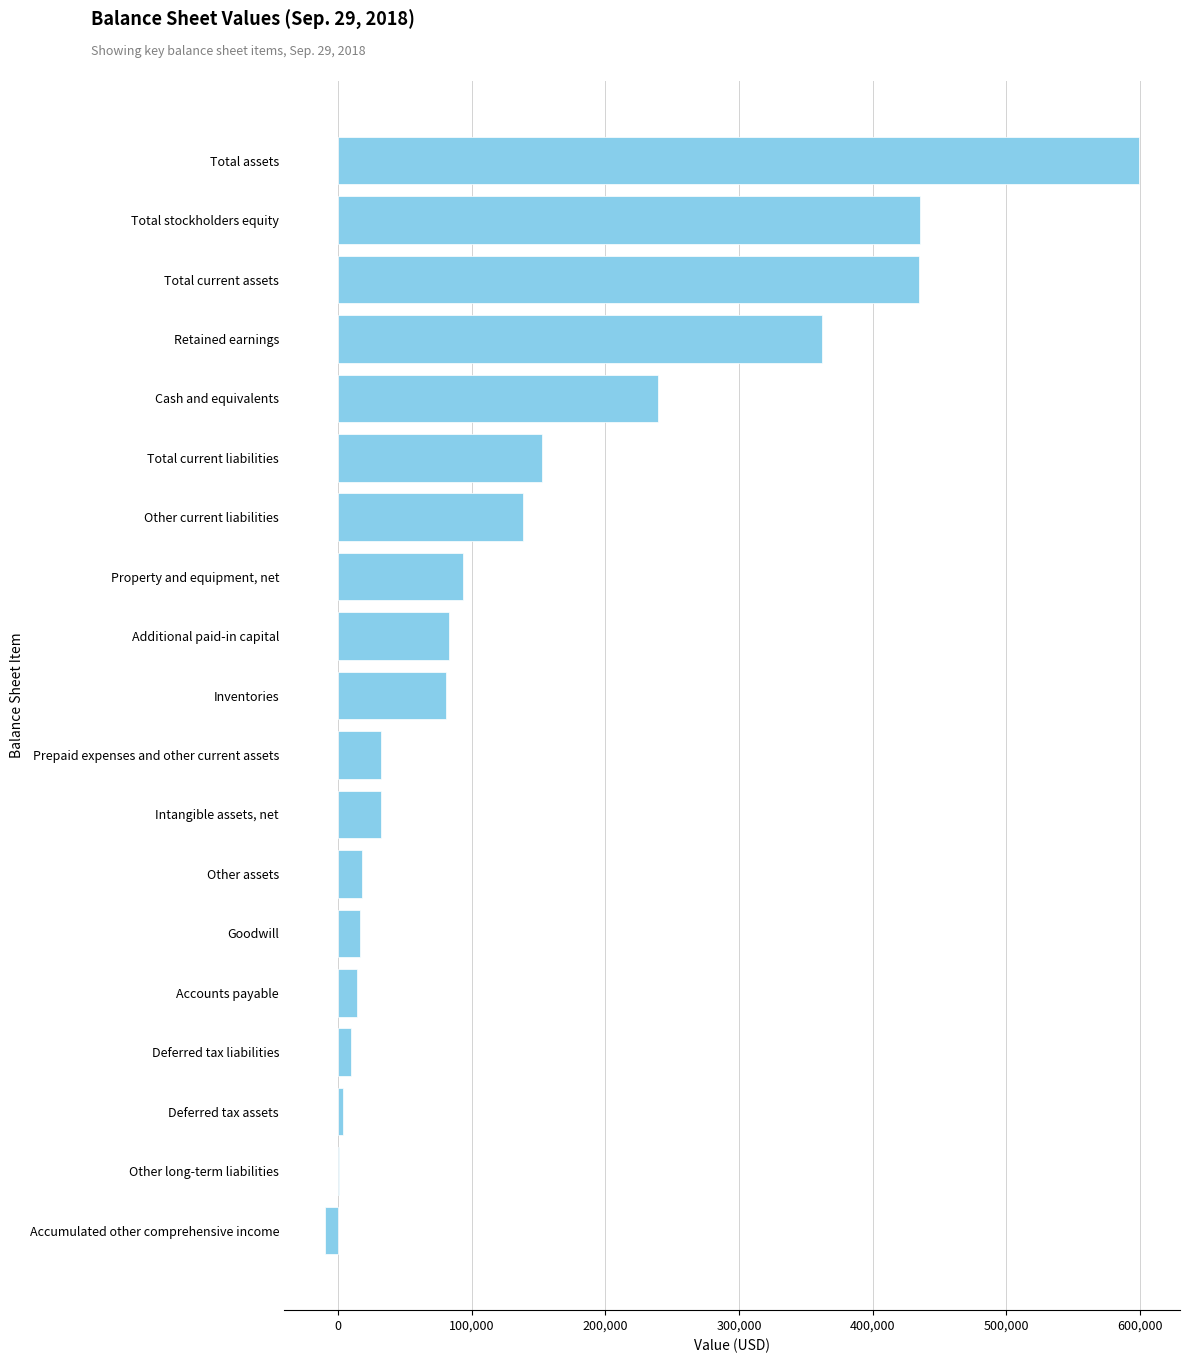

What is the greatest value displayed?

599381